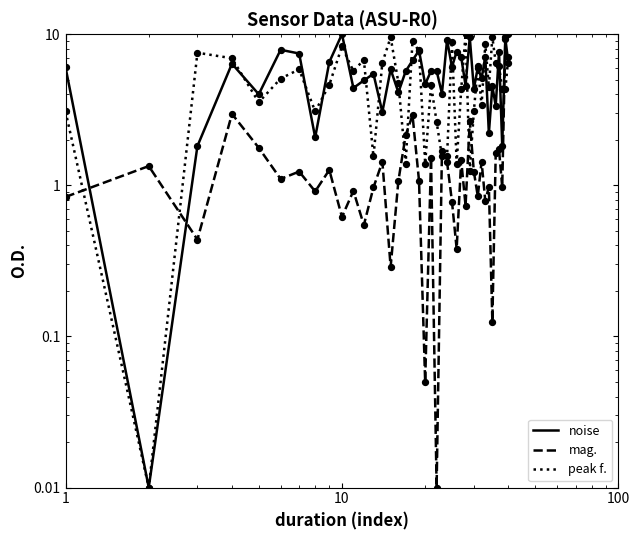

Which series contains the lowest Y value?

noise